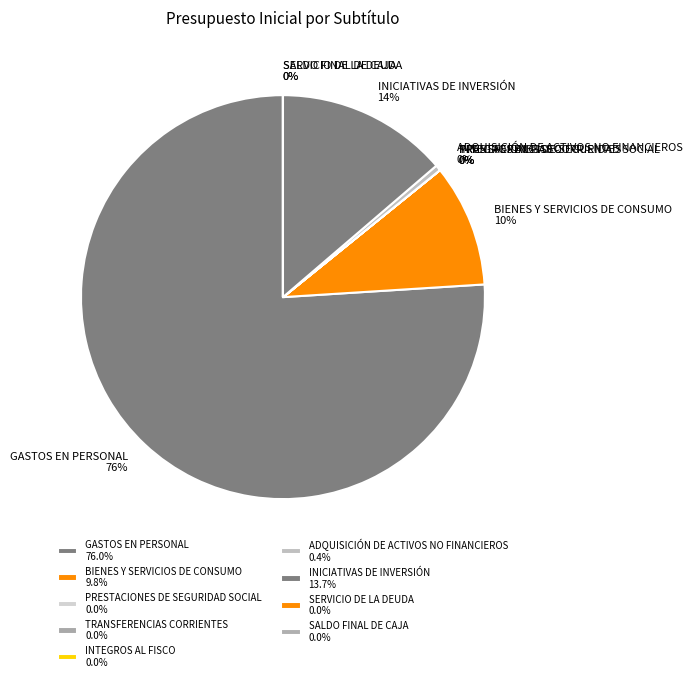

Is there a majority slice in this chart?

Yes